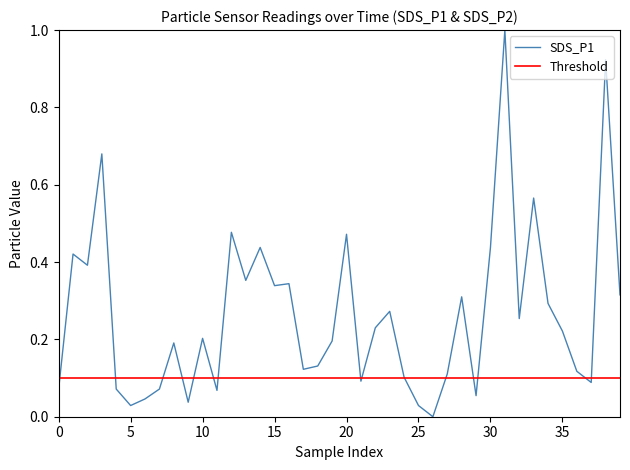

At which category does the chart reach its minimum across all series?

26